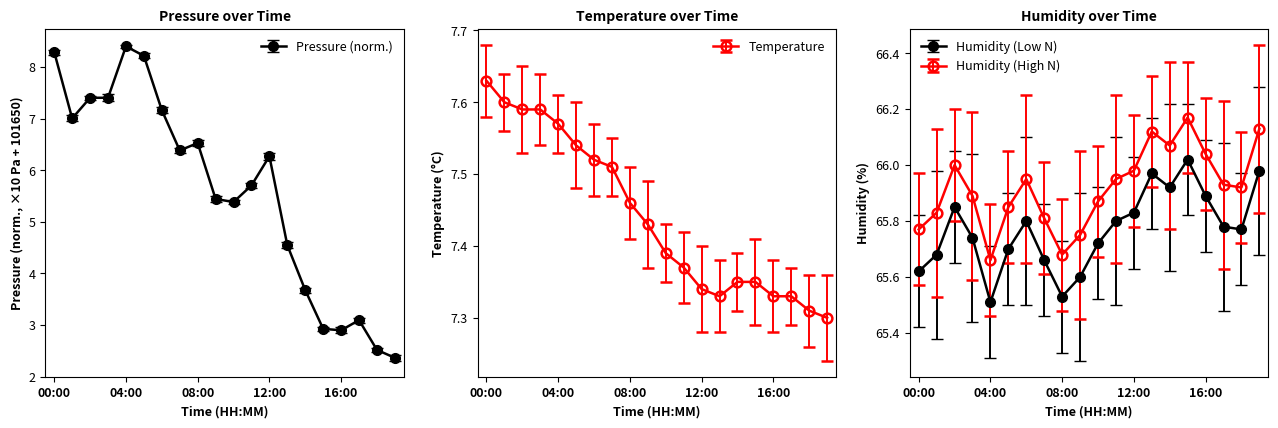

Where does the pressure series first go above 6?

00:00